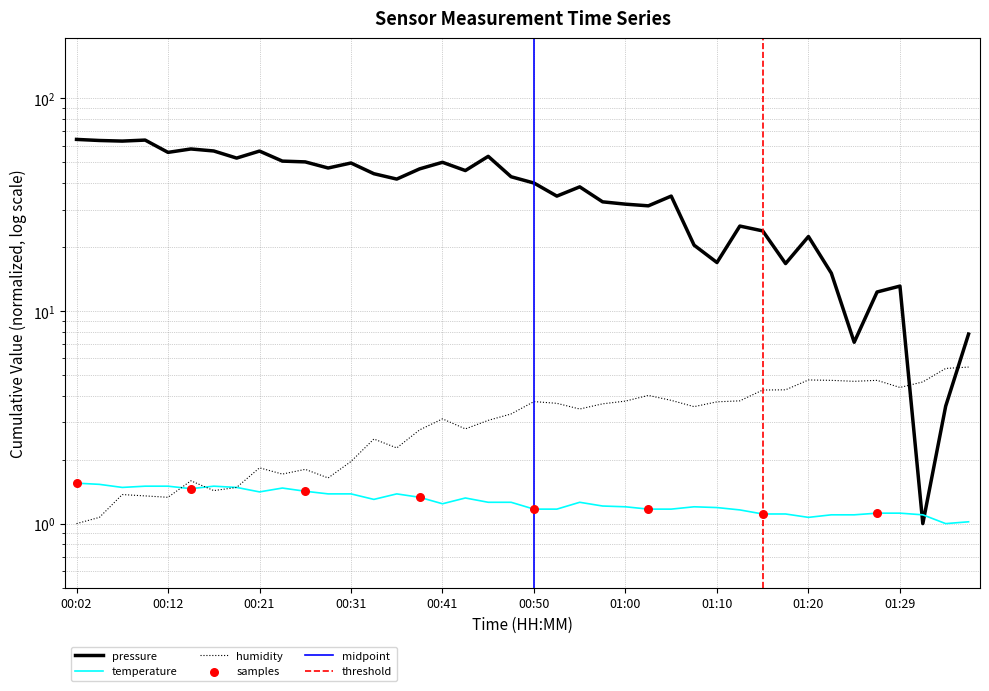

Which series has the widest spread of Y values?

pressure